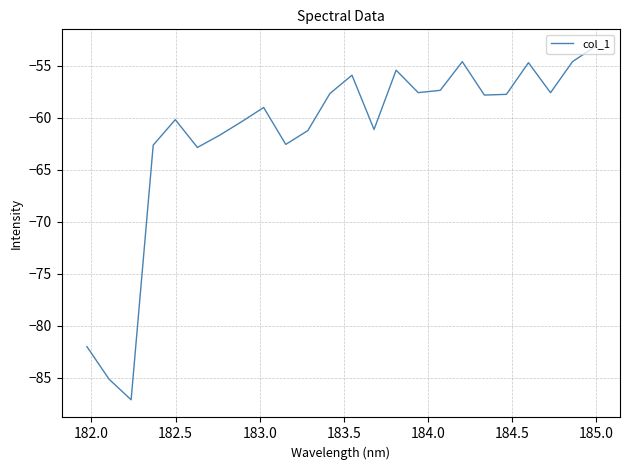

What is the minimum value shown in the chart?

-87.1